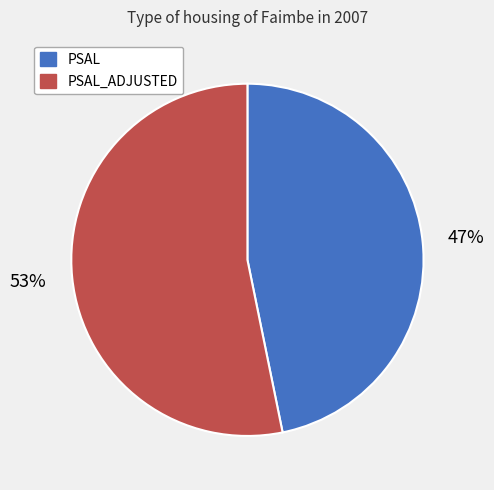

What is the smallest slice in the pie chart?

PSAL